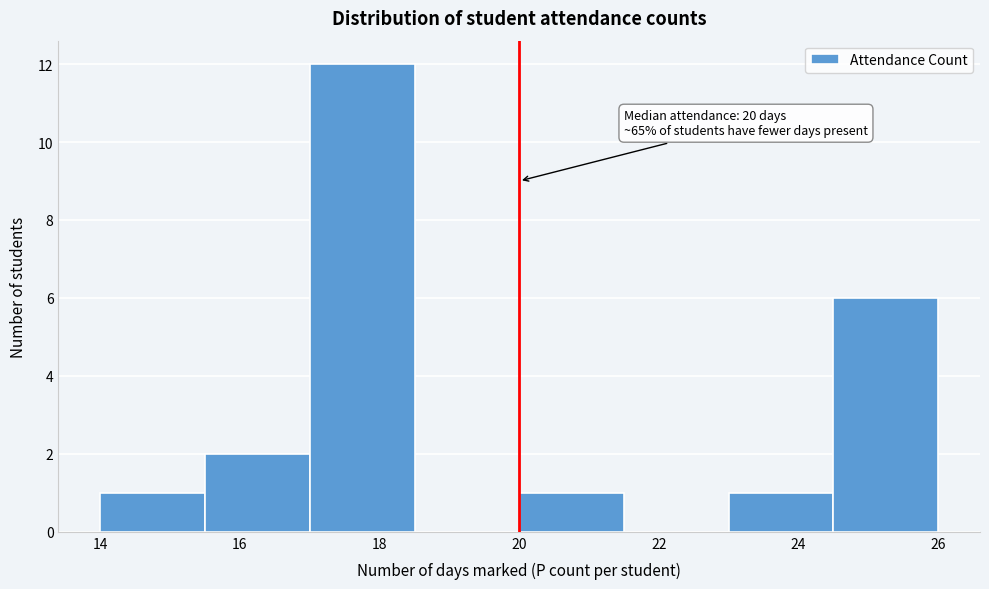

Over which range of the x-axis is the bar tallest?

17.0 to 18.5